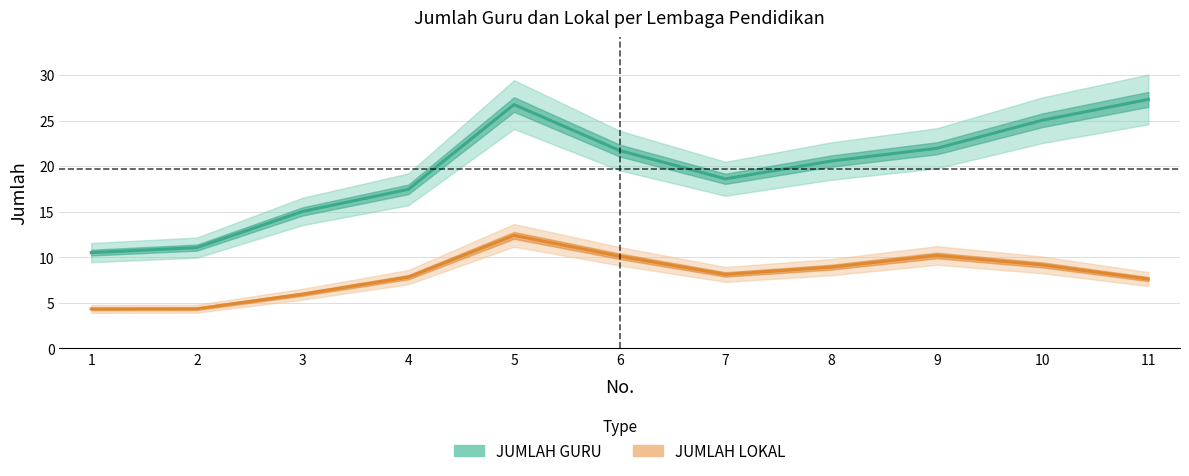

What is the difference between the second highest and minimum values in the JUMLAH LOKAL series?

5.9